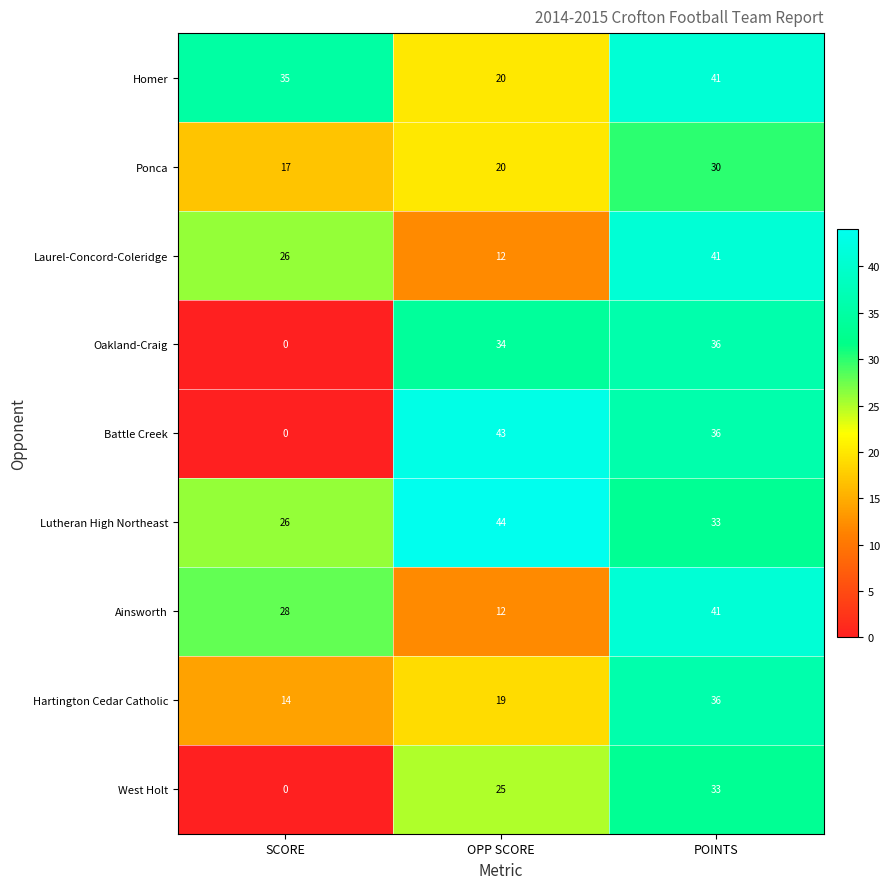

Rank the categories by Homer value from lowest to highest.

OPP SCORE, SCORE, POINTS